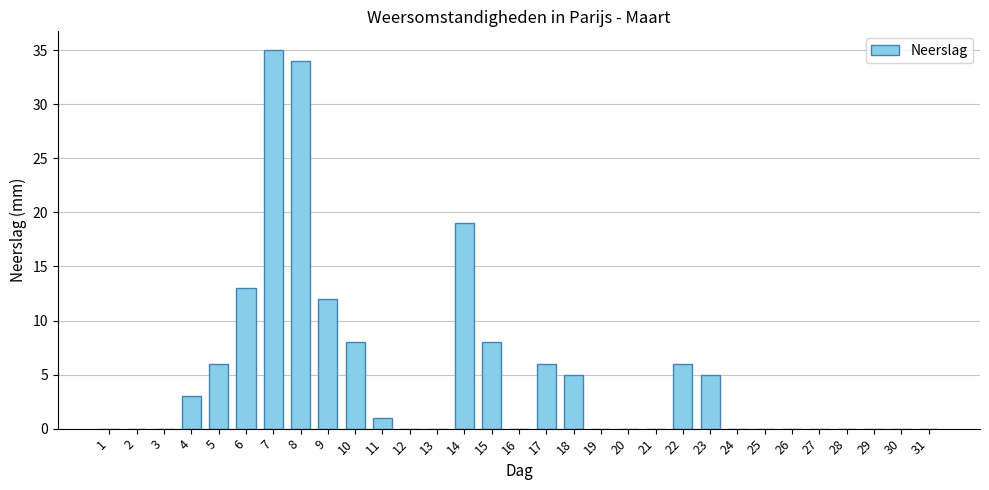

Between 16 and 23, which is larger?

23